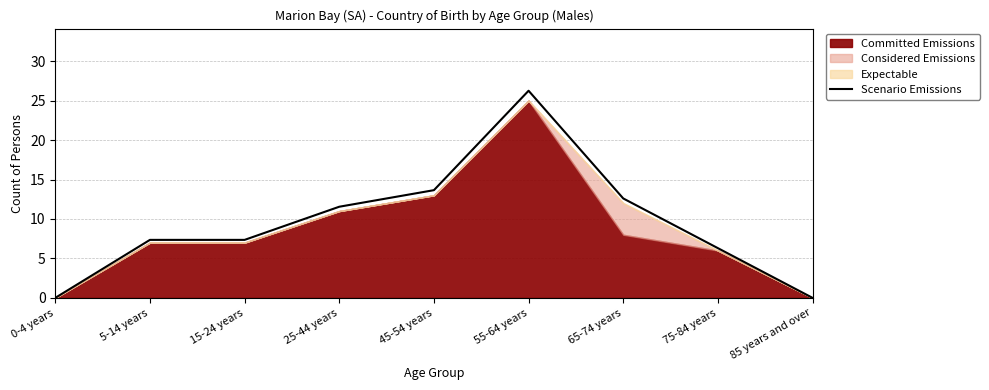

True or false: there are more than 1 points higher than both neighbors.

False